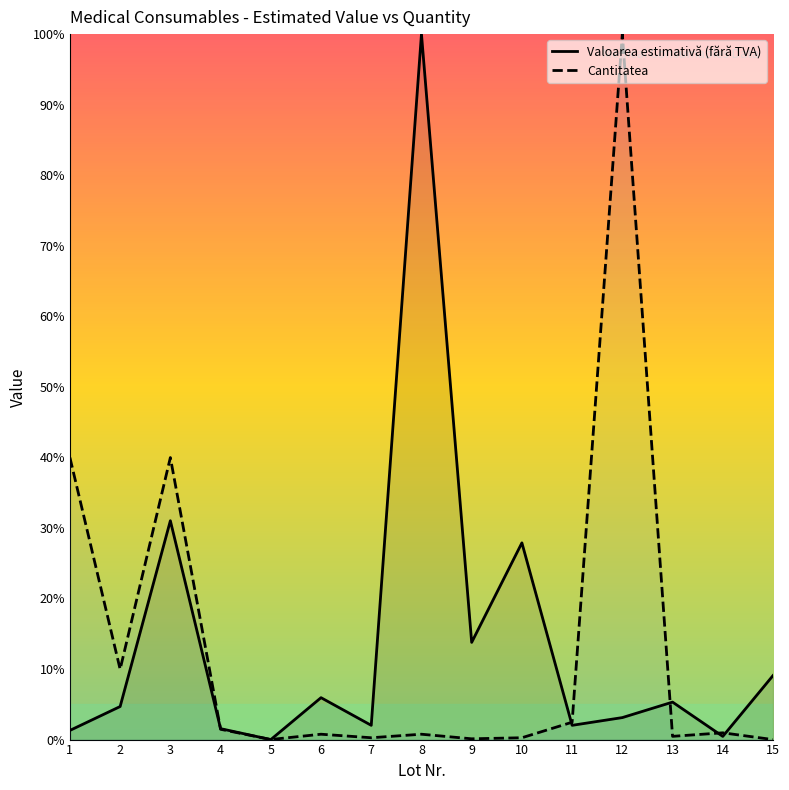

The value of Valoarea estimativă (fără TVA) at 13 is 5.3. True or false?

True